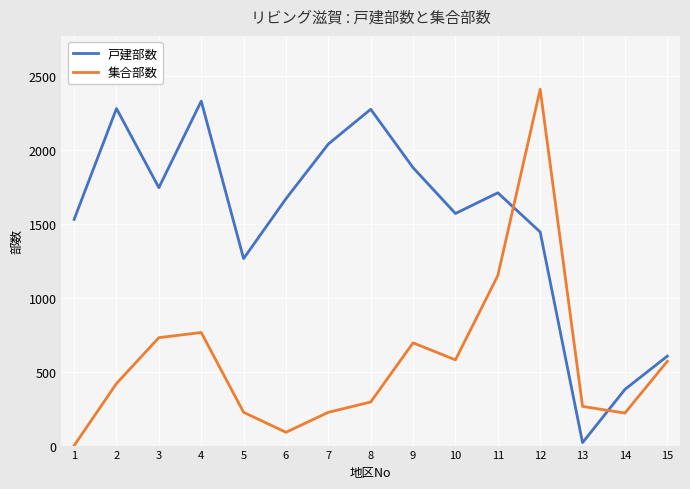

Rank the series at 6 from highest to lowest value.

戸建部数, 集合部数